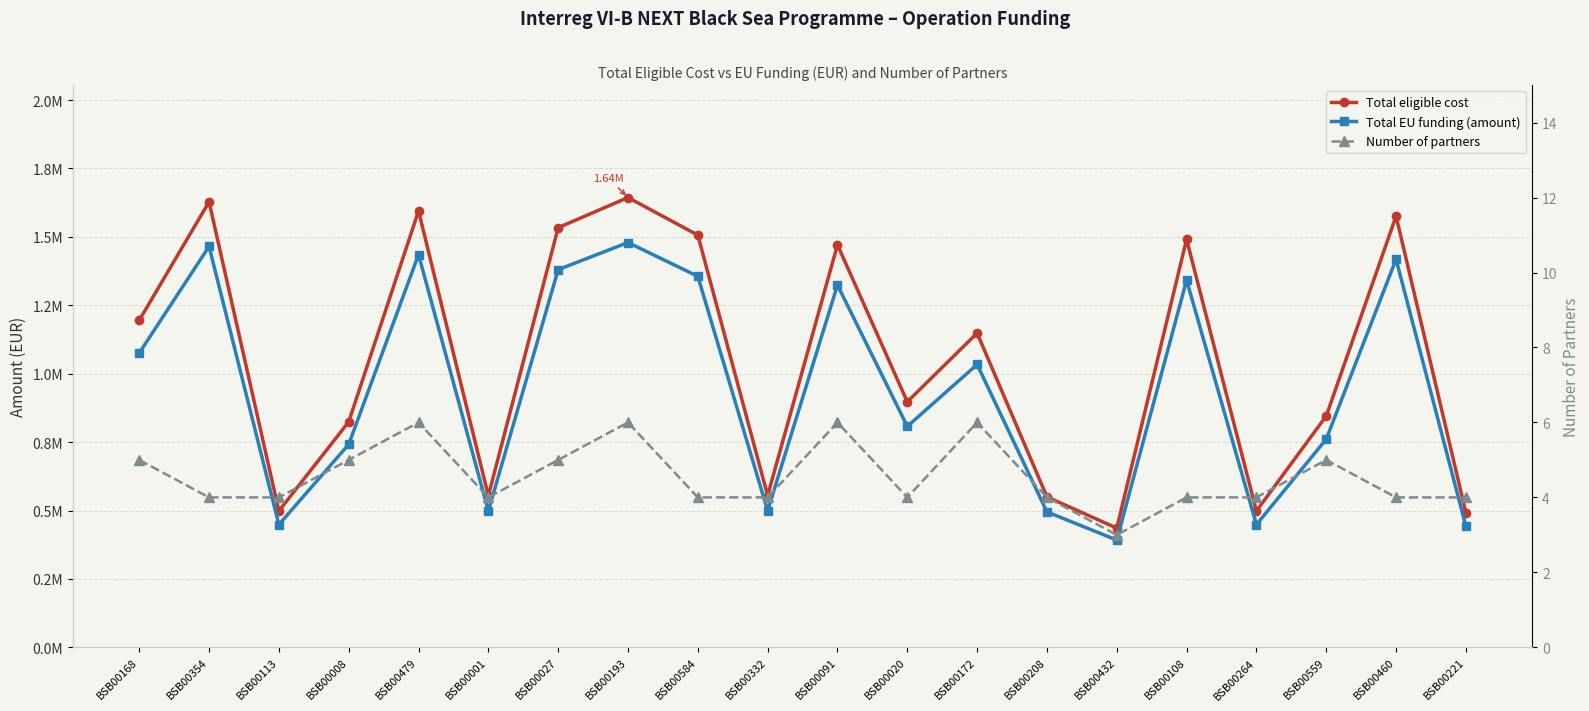

How many data points in Number of partners are less than 4?

1